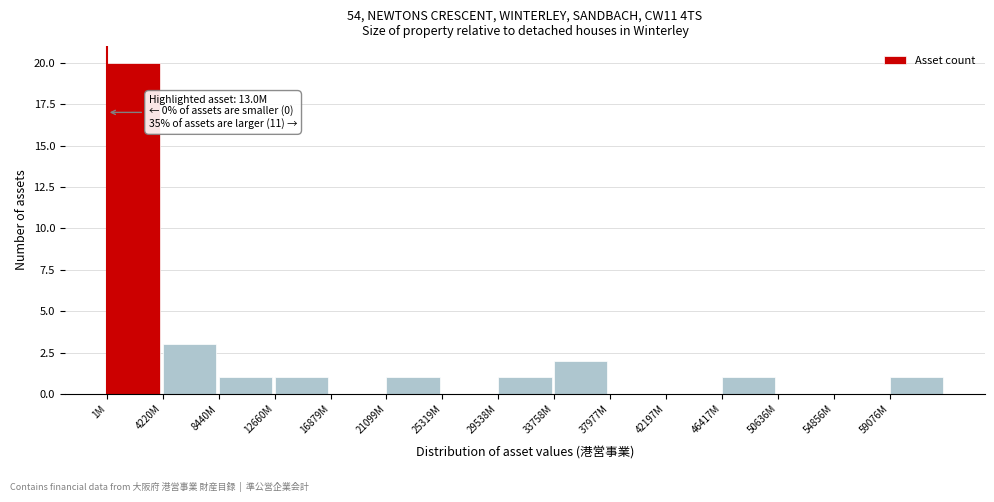

Reading left to right, extract all data points from this chart.

1M=20	4220M=3	8440M=1	12660M=1	16879M=0	21099M=1	25319M=0	29538M=1	33758M=2	37977M=0	42197M=0	46417M=1	50636M=0	54856M=0	59076M=1